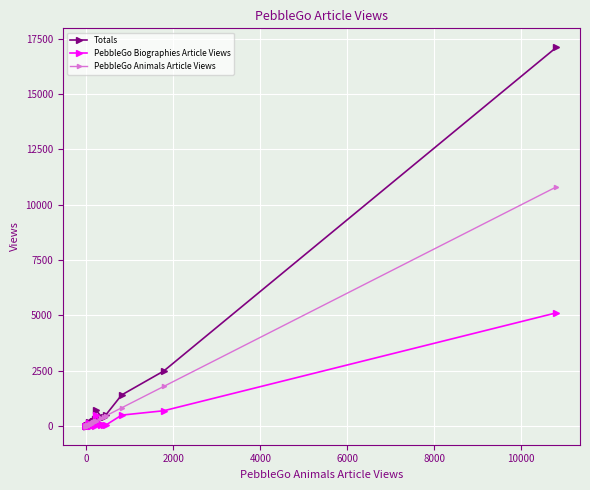

Rank the series by their maximum value, from lowest to highest.

PebbleGo Biographies Article Views, PebbleGo Animals Article Views, Totals